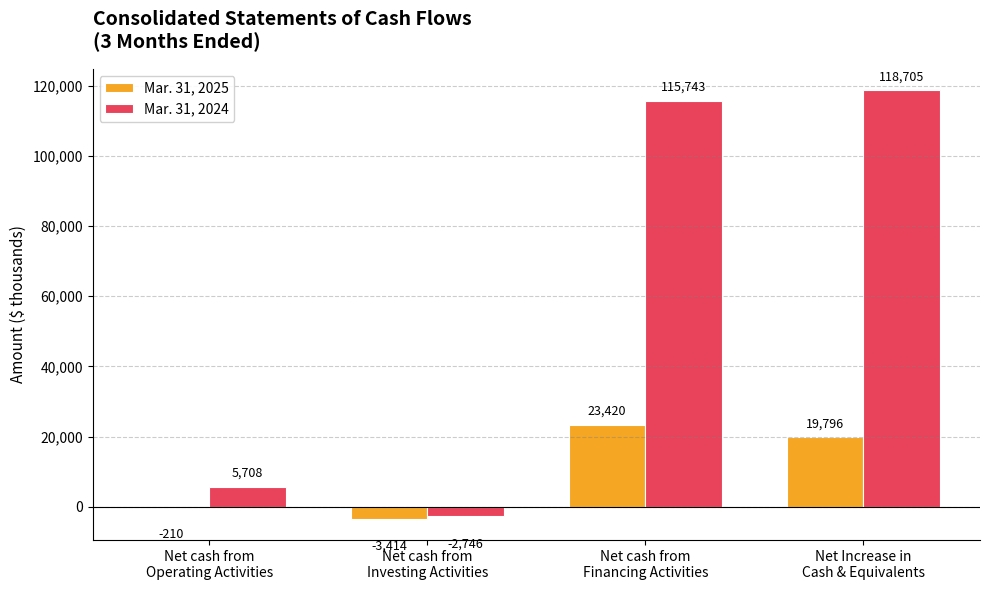

At which category does the chart reach its peak across all series?

Net Increase in
Cash & Equivalents